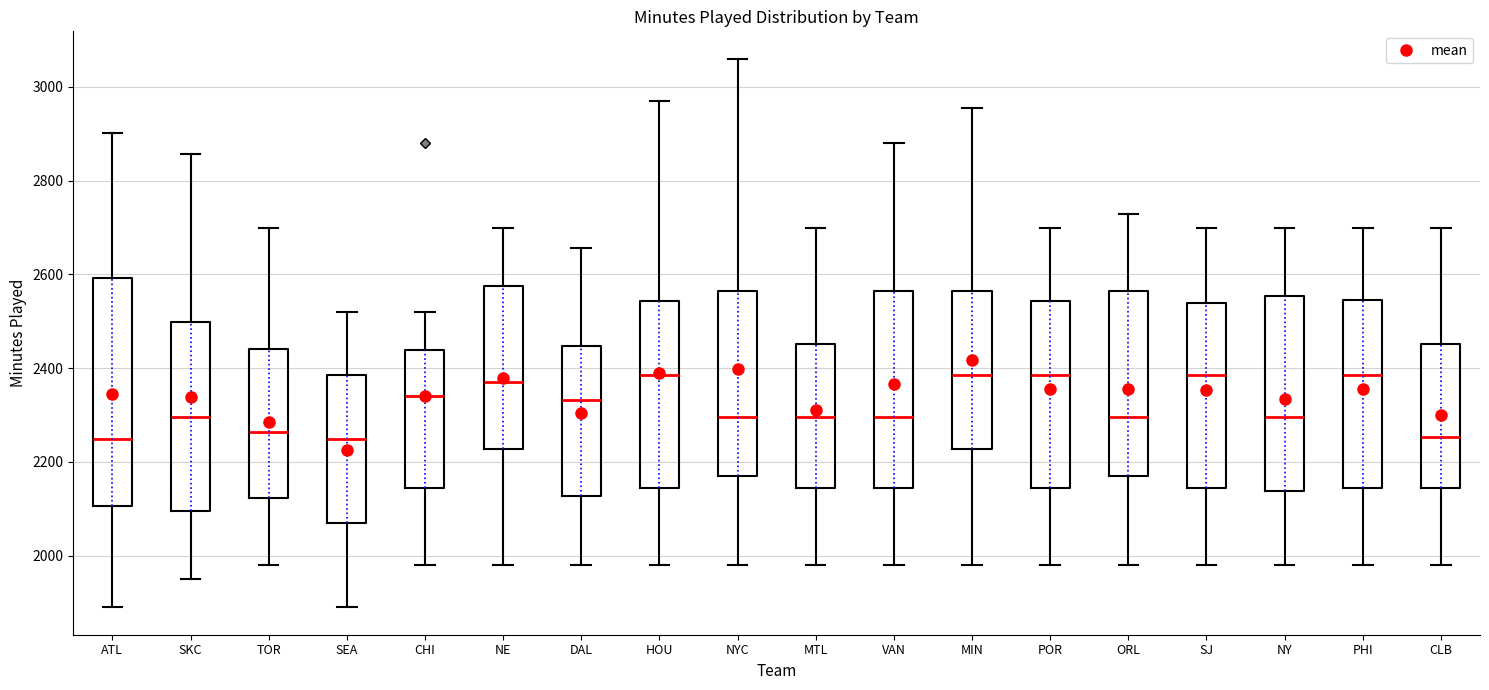

Reading left to right, read every box against the y-axis: the position of its median line, the range the box covers, and the ends of its whiskers. The values are not printed on the chart, so give them approximately, as read against the axis.

ATL: median 2260, box 2100 to 2600, whiskers 1900 to 2900
SKC: median 2300, box 2100 to 2500, whiskers 1960 to 2860
TOR: median 2260, box 2120 to 2440, whiskers 1980 to 2700
SEA: median 2260, box 2080 to 2380, whiskers 1900 to 2520
CHI: median 2340, box 2140 to 2440, whiskers 1980 to 2520
NE: median 2380, box 2220 to 2580, whiskers 1980 to 2700
DAL: median 2340, box 2120 to 2440, whiskers 1980 to 2660
HOU: median 2380, box 2140 to 2540, whiskers 1980 to 2980
NYC: median 2300, box 2160 to 2560, whiskers 1980 to 3060
MTL: median 2300, box 2140 to 2460, whiskers 1980 to 2700
VAN: median 2300, box 2140 to 2560, whiskers 1980 to 2880
MIN: median 2380, box 2220 to 2560, whiskers 1980 to 2960
POR: median 2380, box 2140 to 2540, whiskers 1980 to 2700
ORL: median 2300, box 2180 to 2560, whiskers 1980 to 2720
SJ: median 2380, box 2140 to 2540, whiskers 1980 to 2700
NY: median 2300, box 2140 to 2560, whiskers 1980 to 2700
PHI: median 2380, box 2140 to 2540, whiskers 1980 to 2700
CLB: median 2260, box 2140 to 2460, whiskers 1980 to 2700